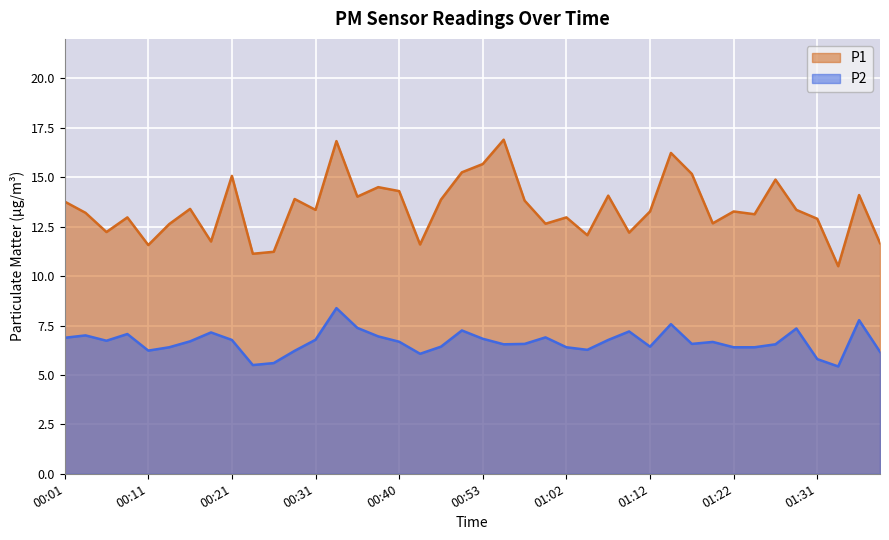

List the labels in order of P1 value, largest first.

00:55, 00:33, 01:15, 00:53, 00:50, 01:17, 00:21, 01:27, 00:38, 00:40, 01:36, 01:07, 00:36, 00:28, 00:48, 00:58, 00:01, 00:16, 00:31, 01:29, 01:12, 01:22, 00:04, 01:24, 00:09, 01:02, 01:31, 01:19, 01:00, 00:13, 00:06, 01:10, 01:05, 00:18, 01:39, 00:45, 00:11, 00:26, 00:23, 01:34